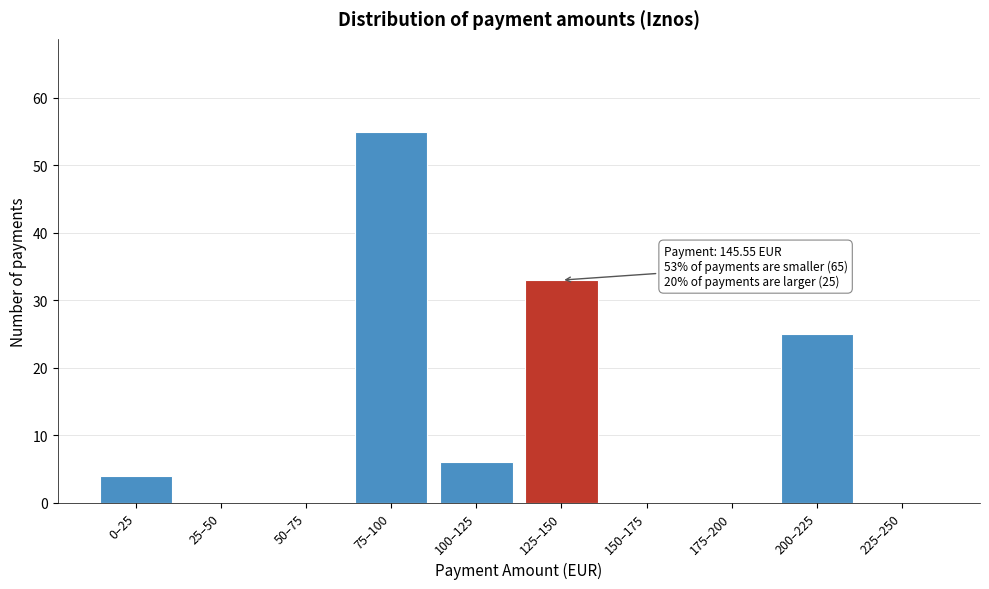

Reading left to right, transcribe all the data shown in this chart.

0–25=4	25–50=0	50–75=0	75–100=55	100–125=6	125–150=33	150–175=0	175–200=0	200–225=25	225–250=0